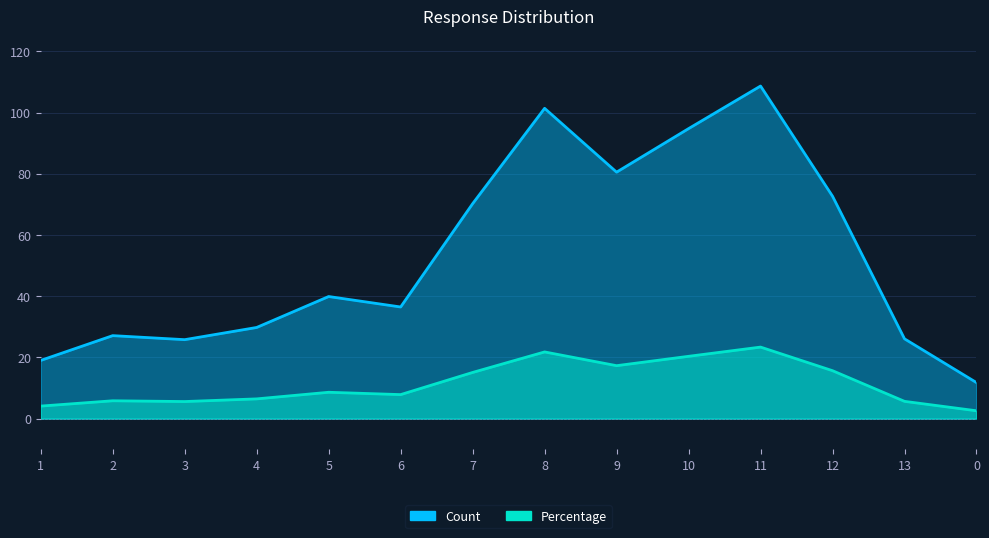

How many data points does each series have?

14